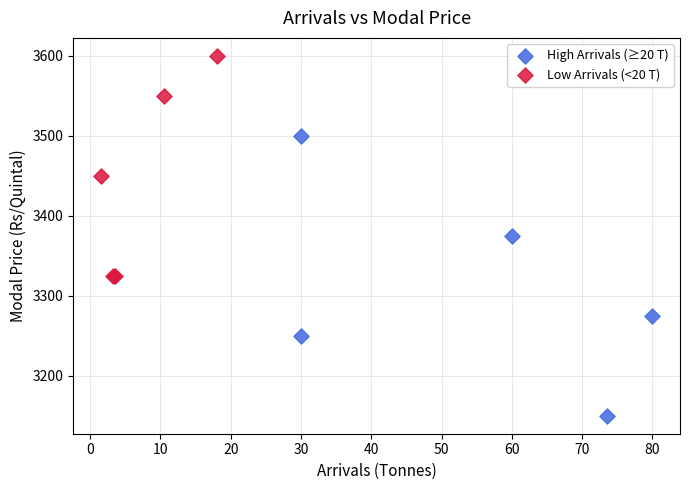

Which series reaches the minimum Y coordinate?

High Arrivals (≥20 T)